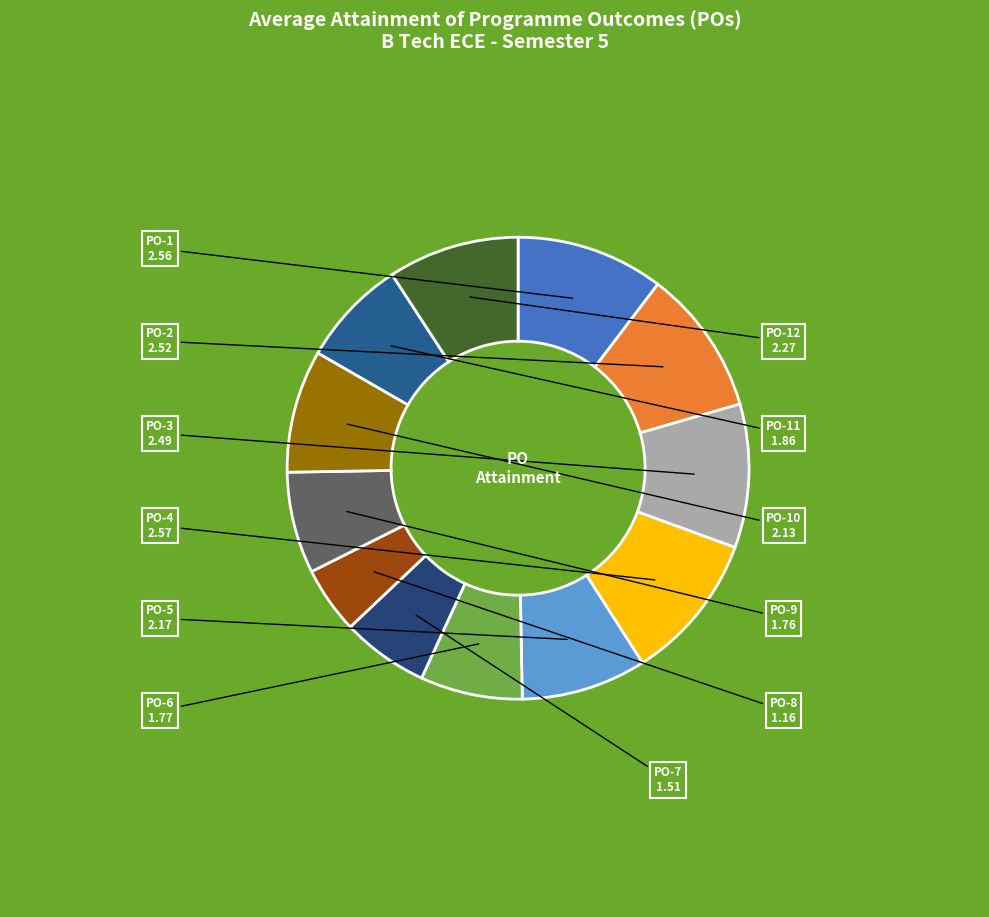

How many slices are in this pie chart?

12